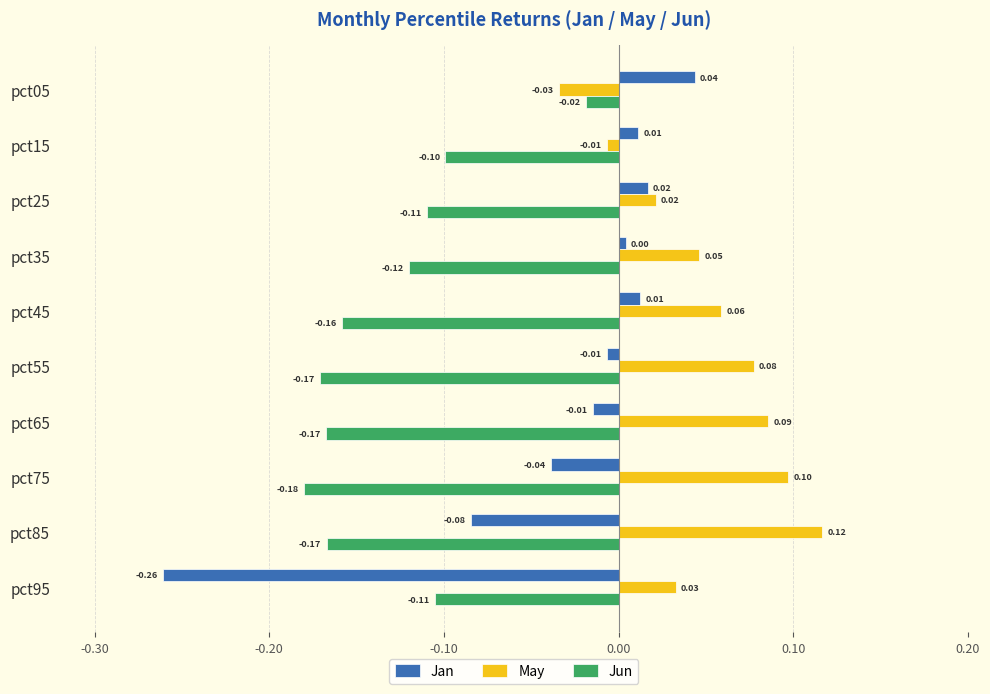

Is the value of Jan at pct85 greater than the value of May at pct75?

No